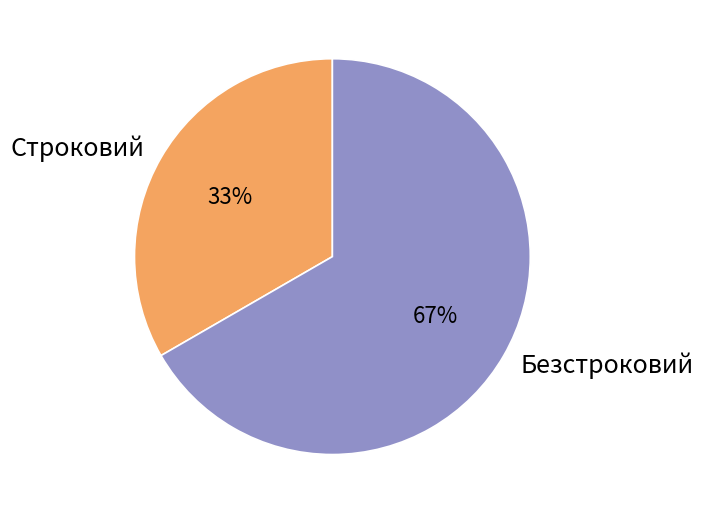

Does Безстроковий represent more than half of the total?

Yes